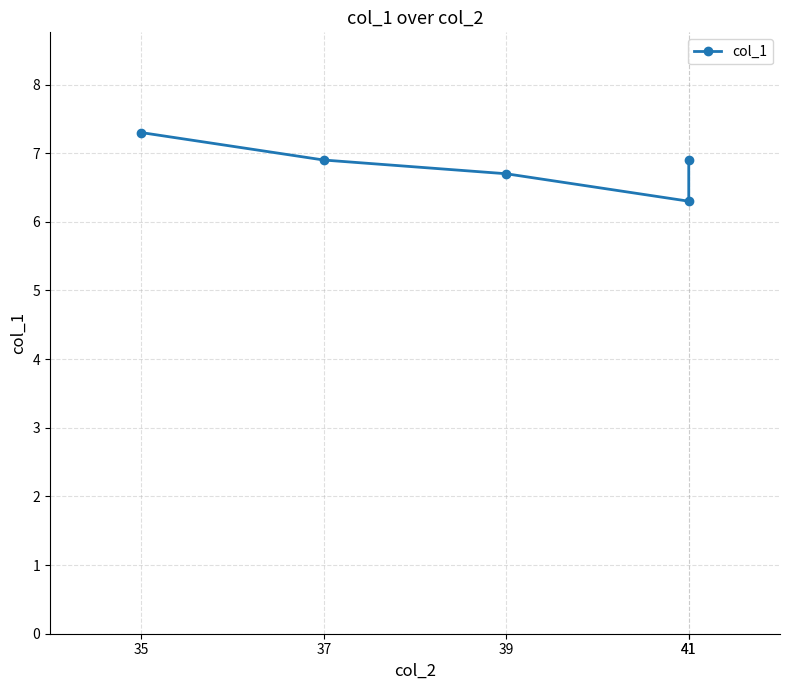

Which category has the highest value across all series?

35